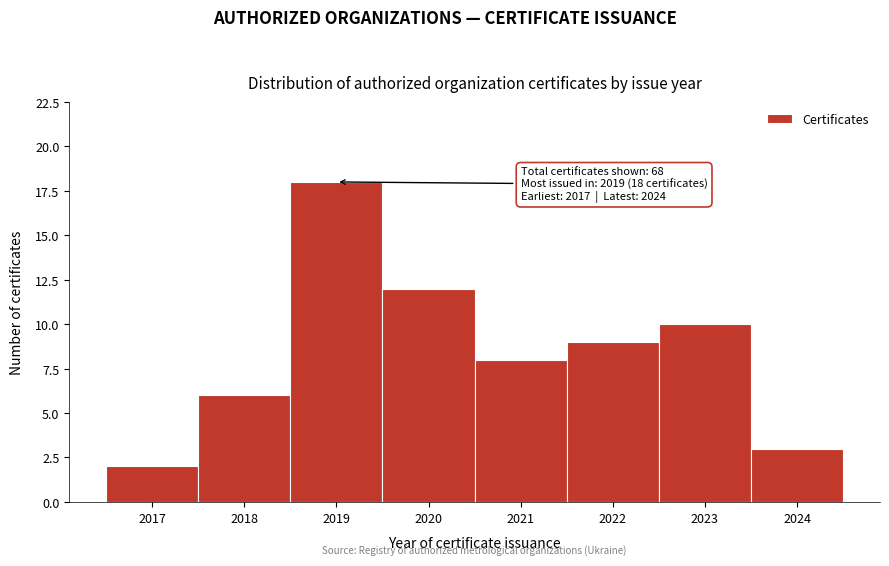

Over which range of the x-axis is the bar tallest?

2018.5 to 2019.5